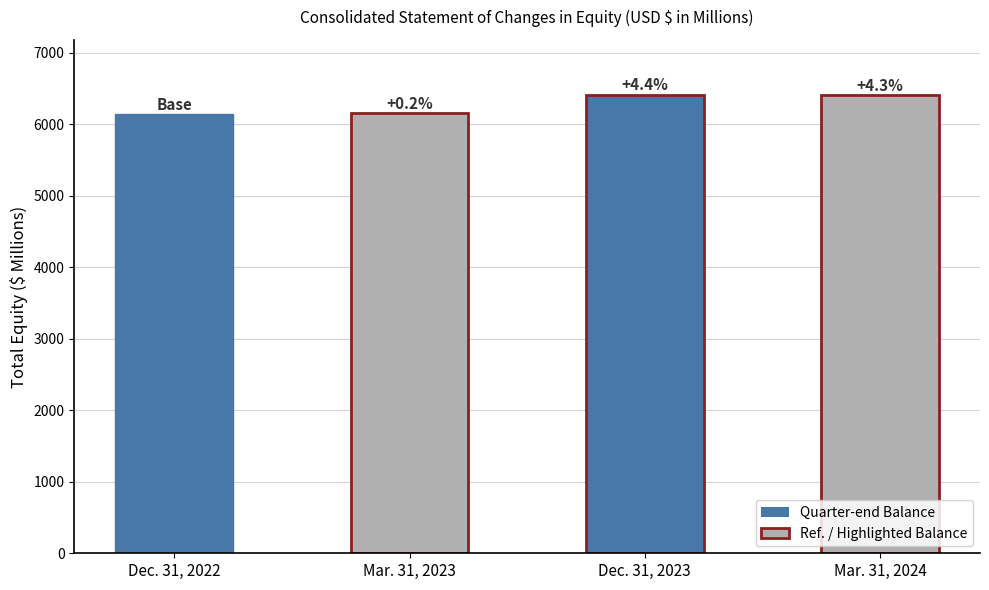

List the labels in order of value, smallest first.

Dec. 31, 2022, Mar. 31, 2023, Mar. 31, 2024, Dec. 31, 2023